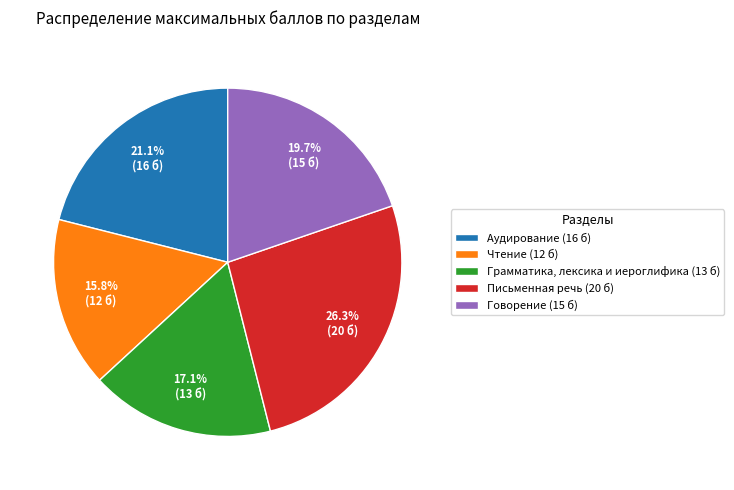

Combined, what portion of the pie is Чтение (12 б) and Письменная речь (20 б)?

42.1%